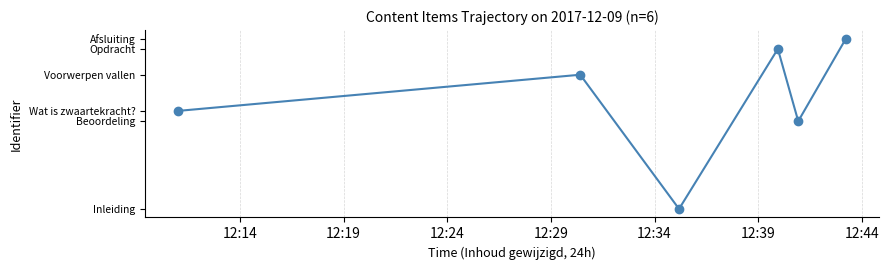

Is this an area chart (filled region under the line)?

No